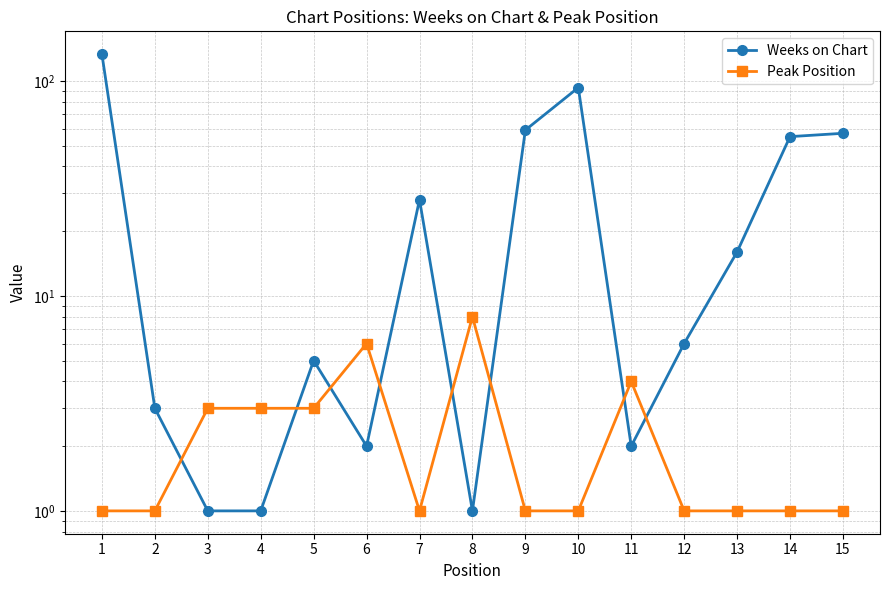

Which series changed the most between 6 and 14?

Weeks on Chart